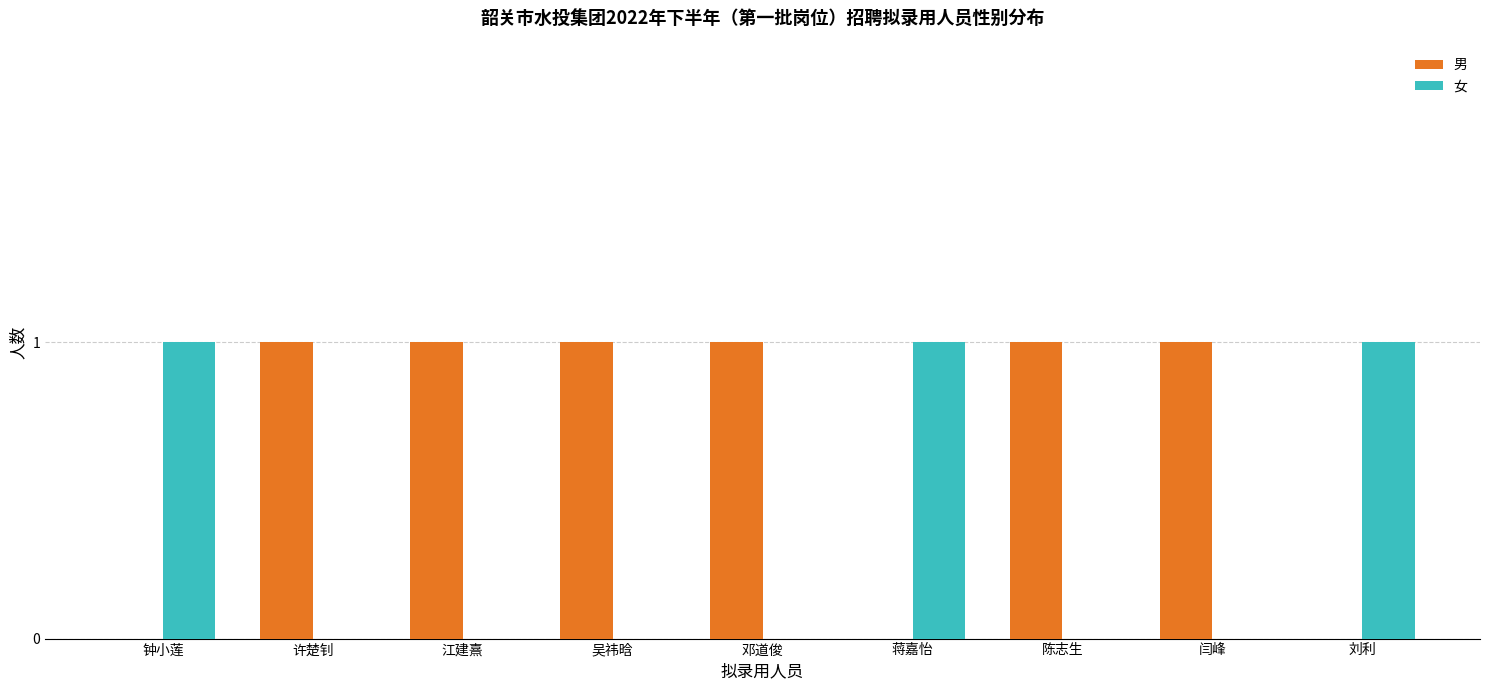

Reading left to right, transcribe all the data shown in this chart.

男: 0	1	1	1	1	0	1	1	0
女: 1	0	0	0	0	1	0	0	1